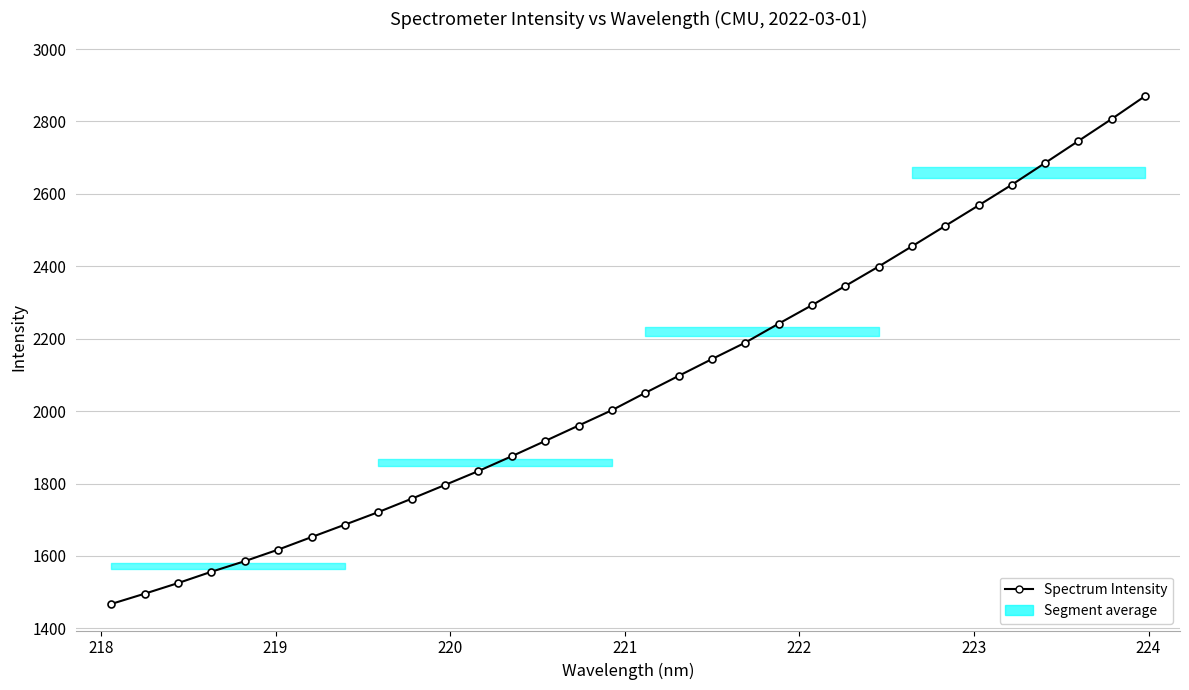

What is the value of the 5th point from the left?

1585.8